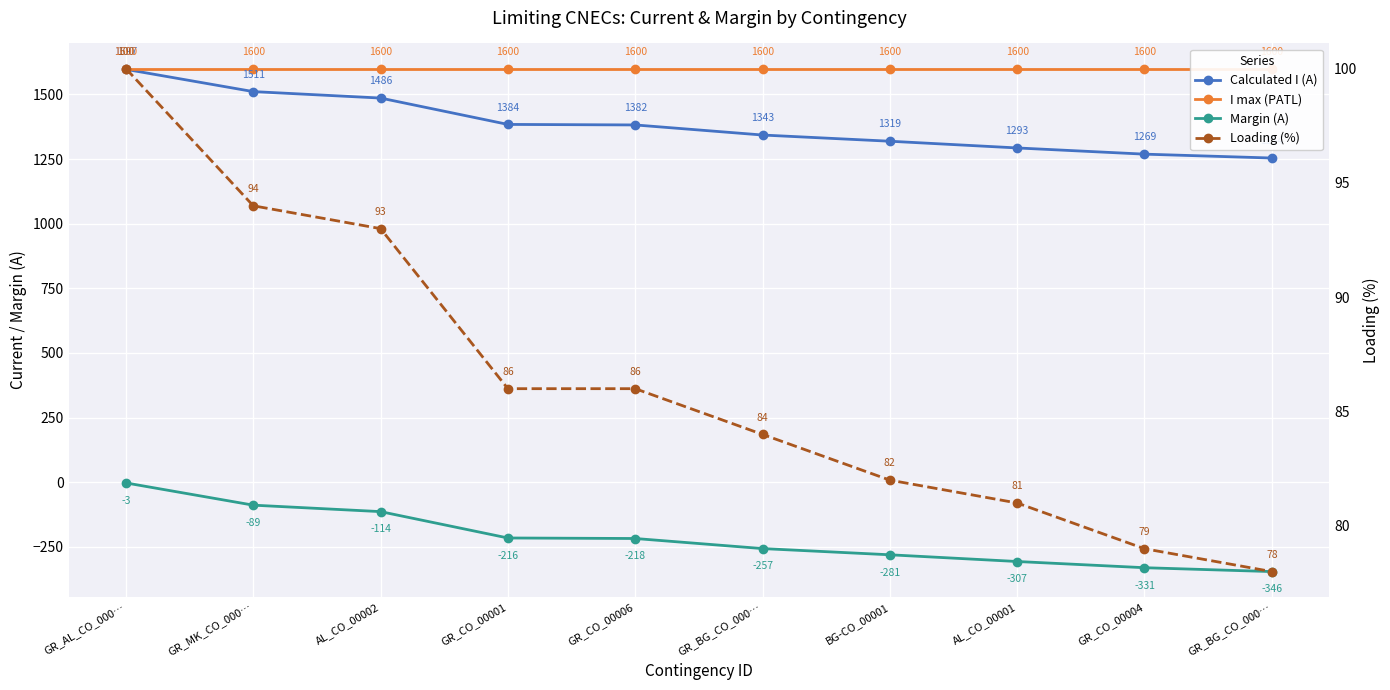

How many series are shown in this chart?

4